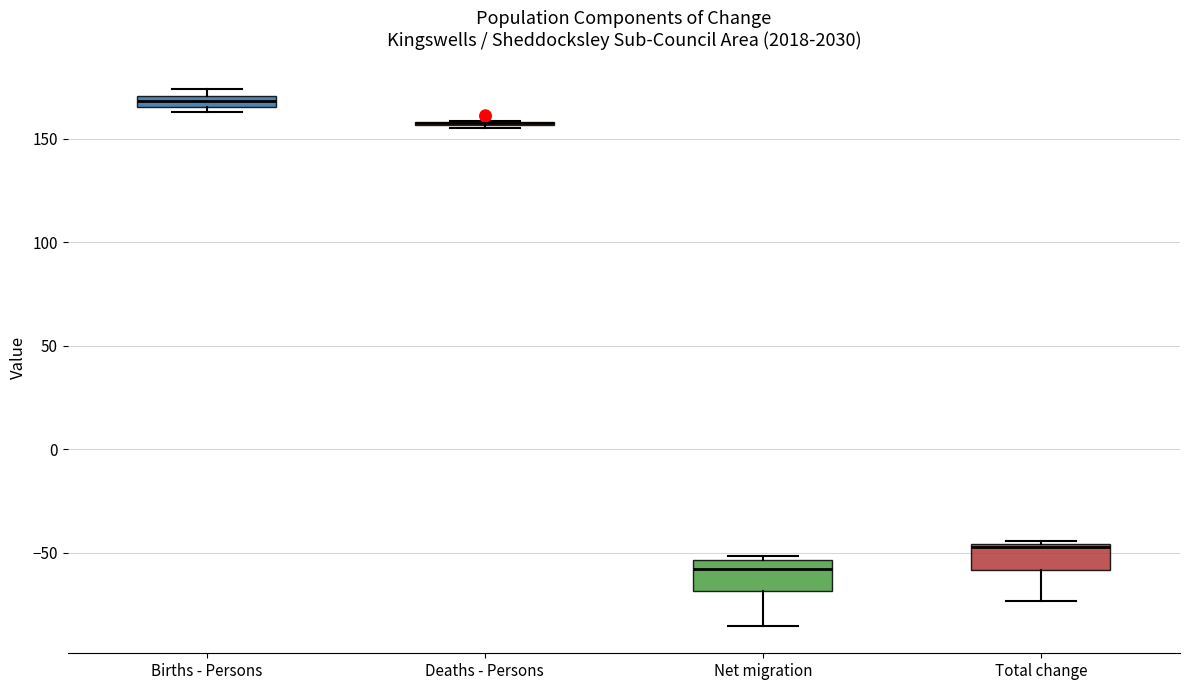

Where is the upper edge of the box for Total change on the y-axis? The values are not printed on the chart, so give them approximately, as read against the axis.

-45